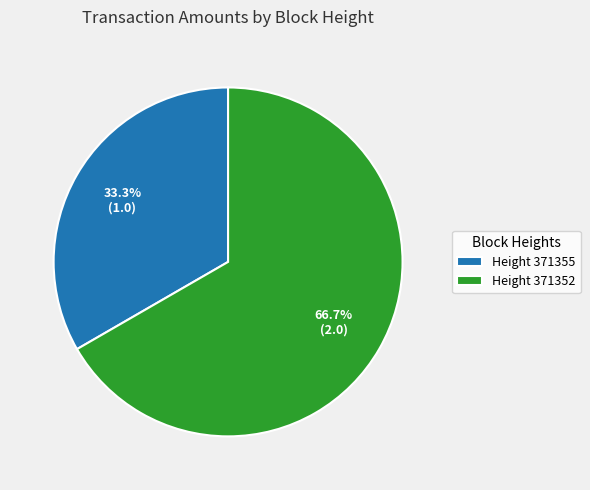

Which slice represents more than half of the pie?

Height 371352